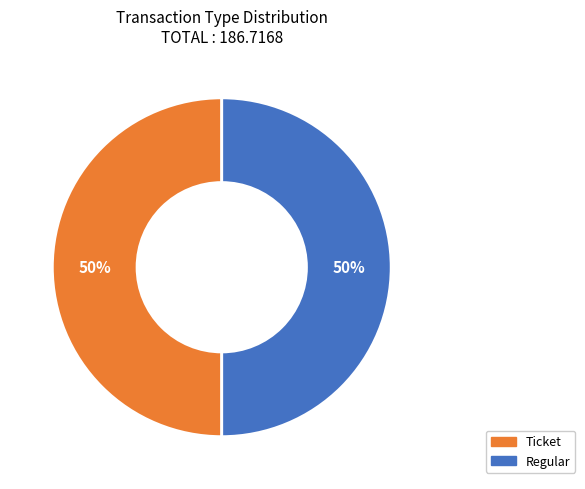

Combined, do Regular and Ticket account for over 50%?

Yes